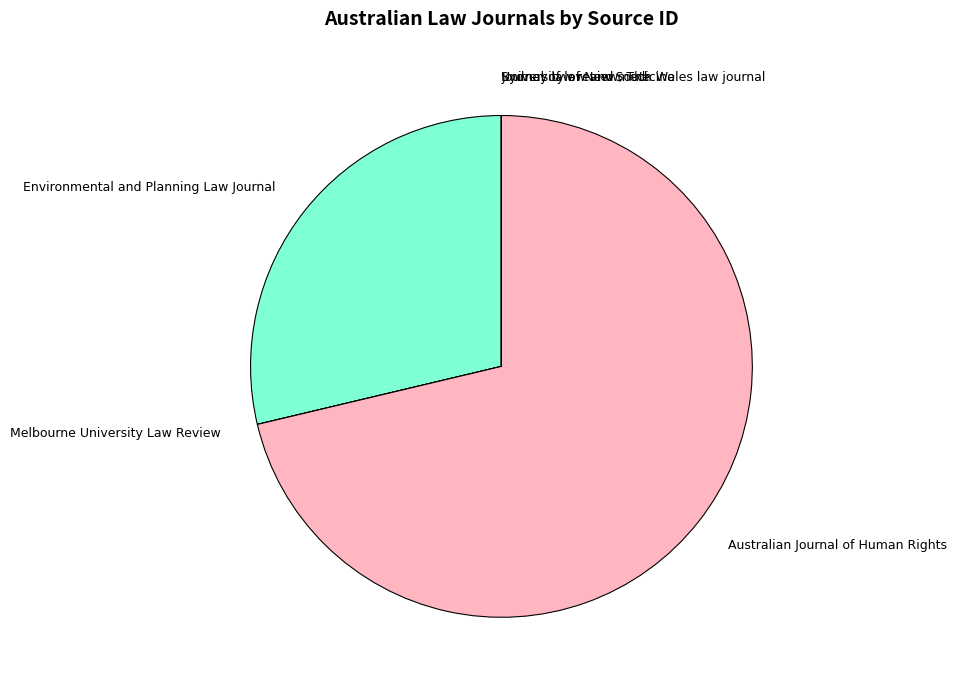

Which category has the biggest portion of the pie?

Australian Journal of Human Rights